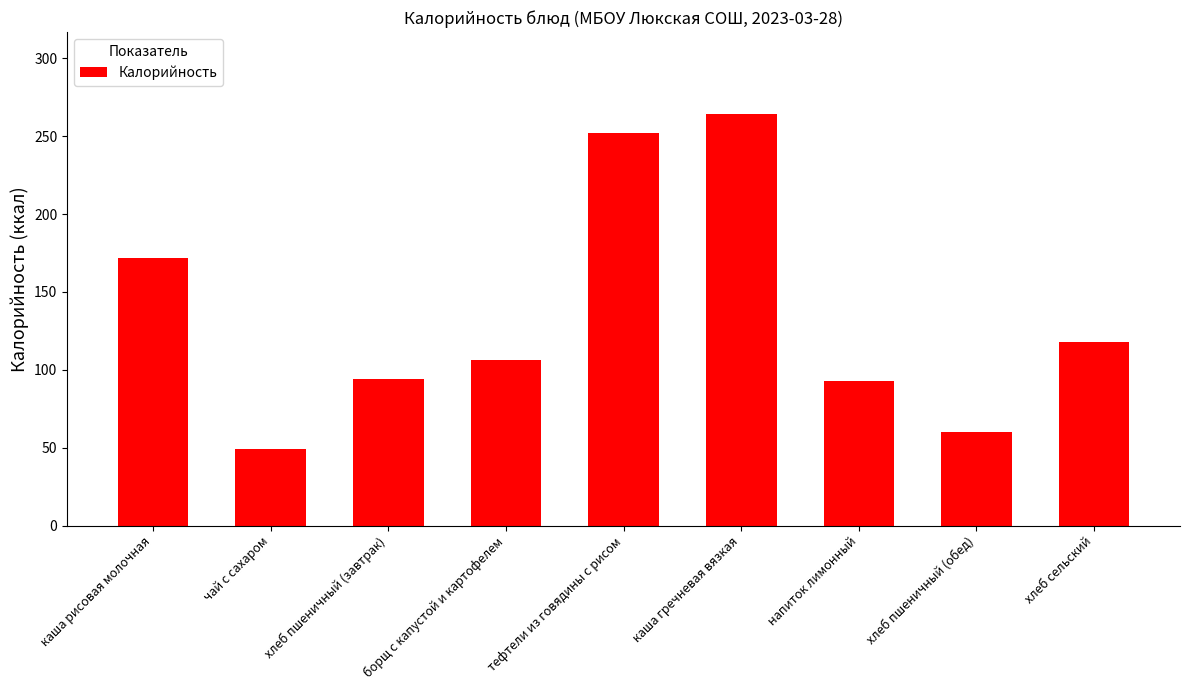

What is the label of the 2nd bar from the left?

чай с сахаром